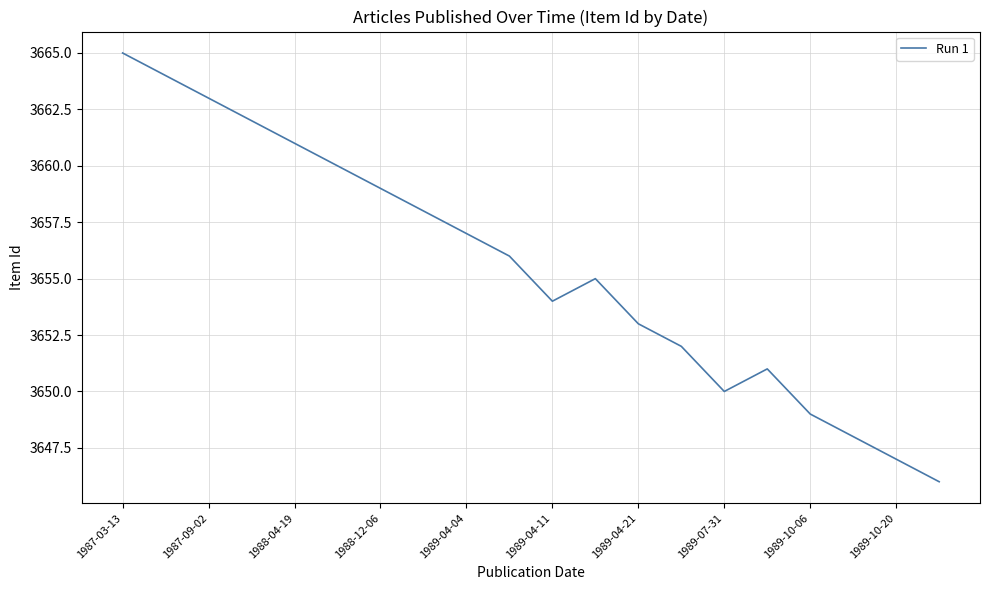

What is the difference between the maximum and minimum values?

19